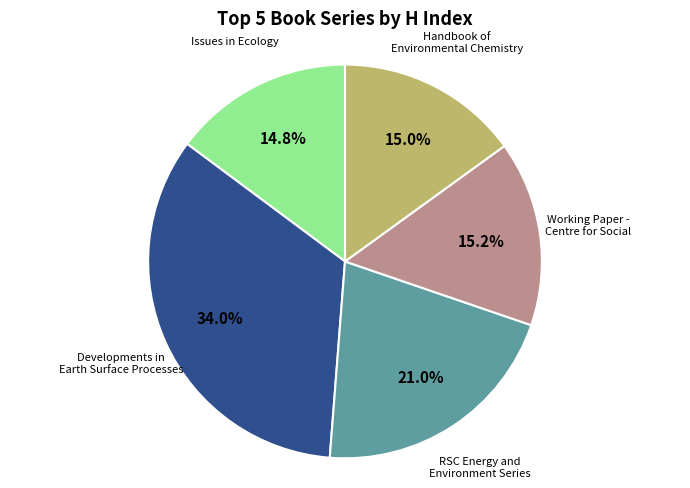

Is there any slice that represents more than half of the pie?

No